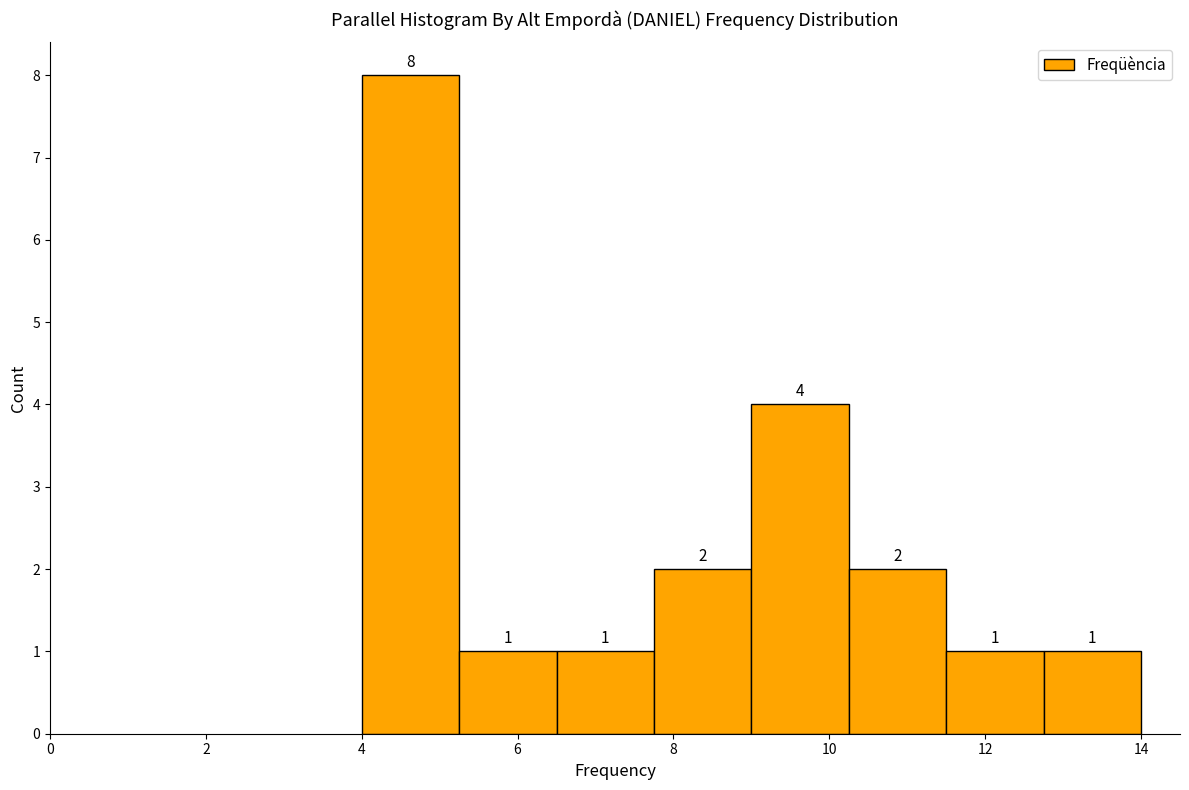

Reading left to right, transcribe this chart: for each bar, give the range it covers on the x-axis and its height. The bar edges are not printed on the chart, so give them approximately, as read against the axis.

4.00 to 5.25: 8
5.25 to 6.50: 1
6.50 to 7.75: 1
7.75 to 9.00: 2
9.00 to 10.25: 4
10.25 to 11.50: 2
11.50 to 12.75: 1
12.75 to 14.00: 1